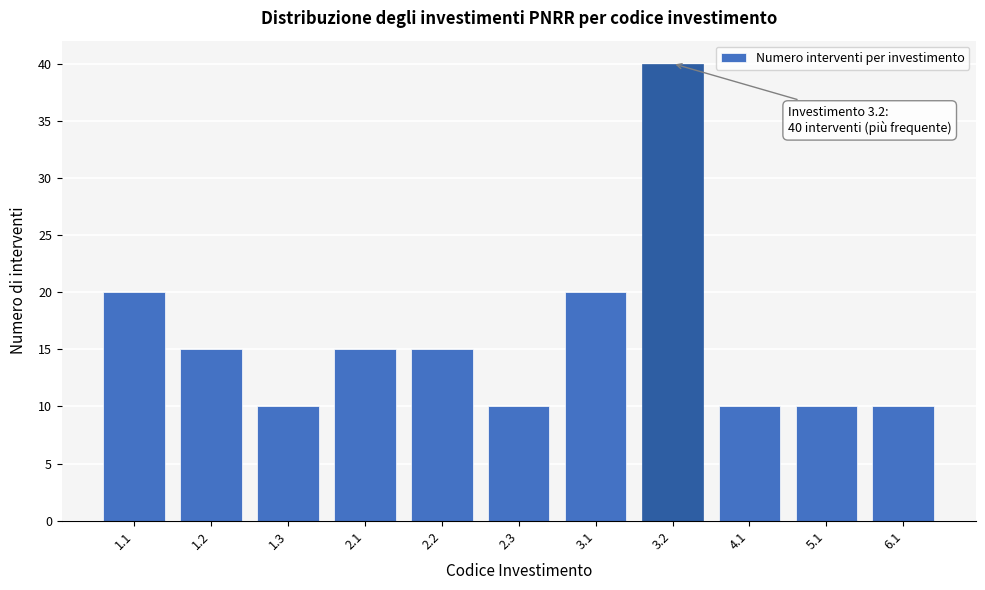

Reading left to right, transcribe all the data shown in this chart.

20	15	10	15	15	10	20	40	10	10	10